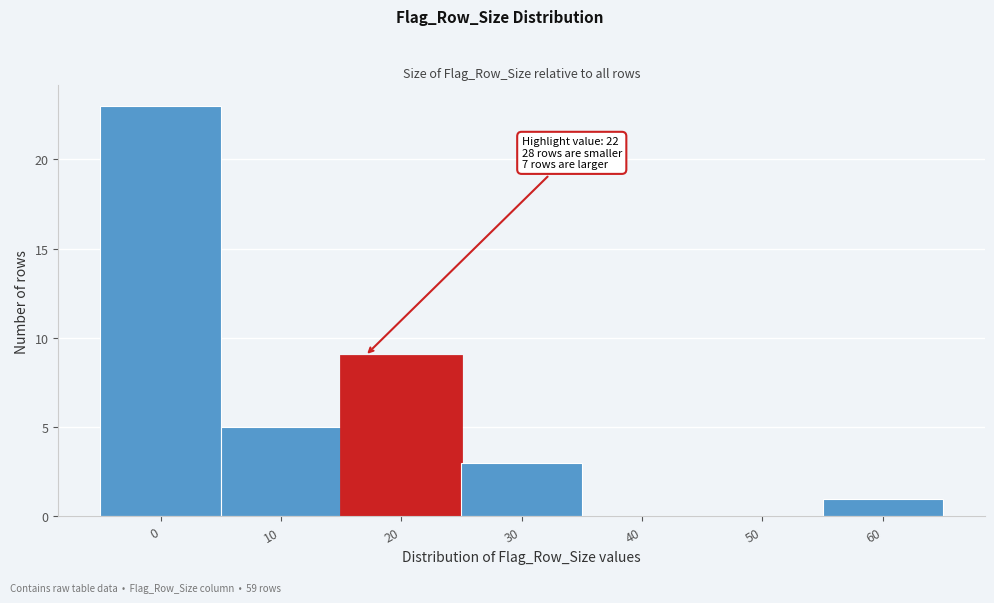

Reading left to right, what are all the values shown in this chart?

0=23	10=5	20=9	30=3	40=0	50=0	60=1